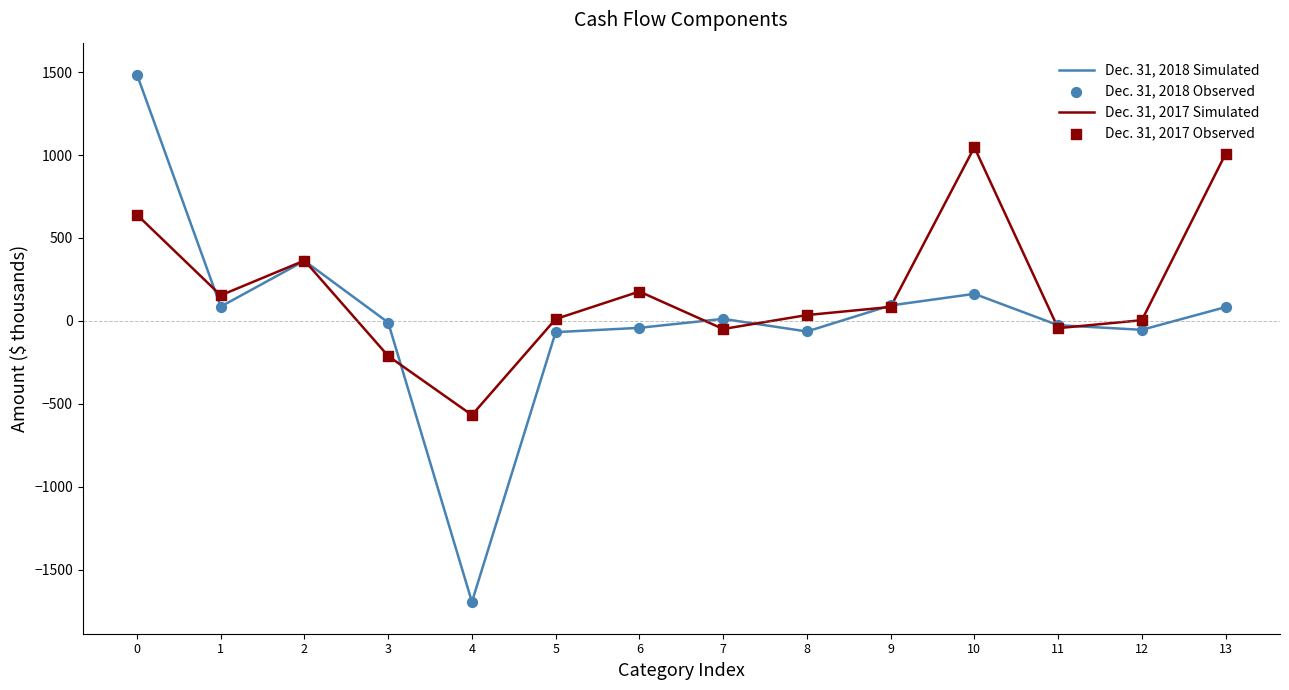

What is the total value across all series at 4?

-2263